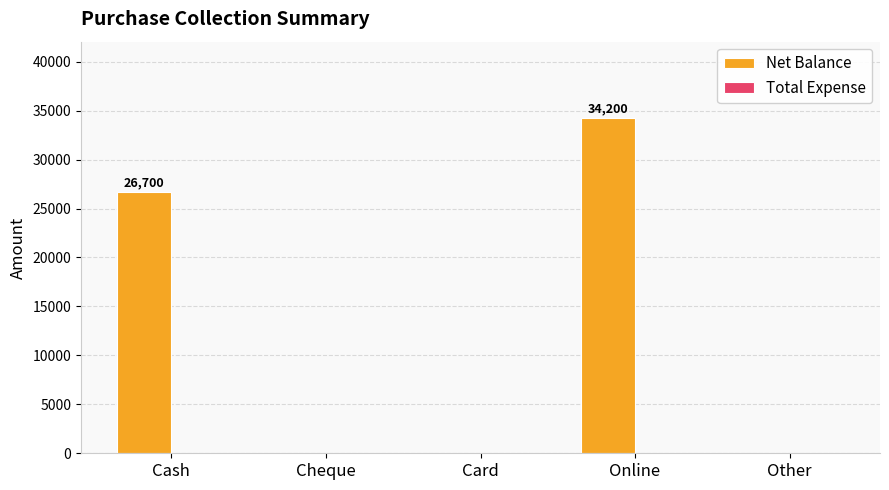

Is it true that the value at Online is 34200?

True